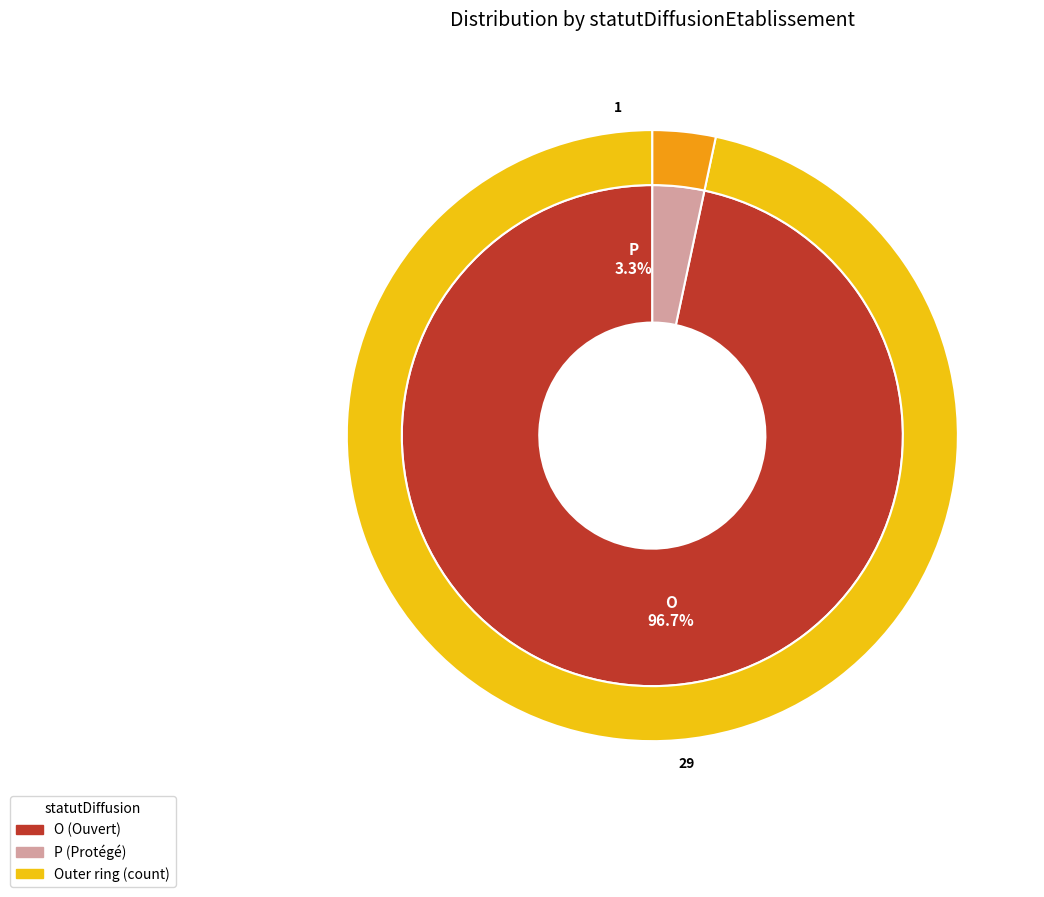

What is the change in value from O to P?

-28